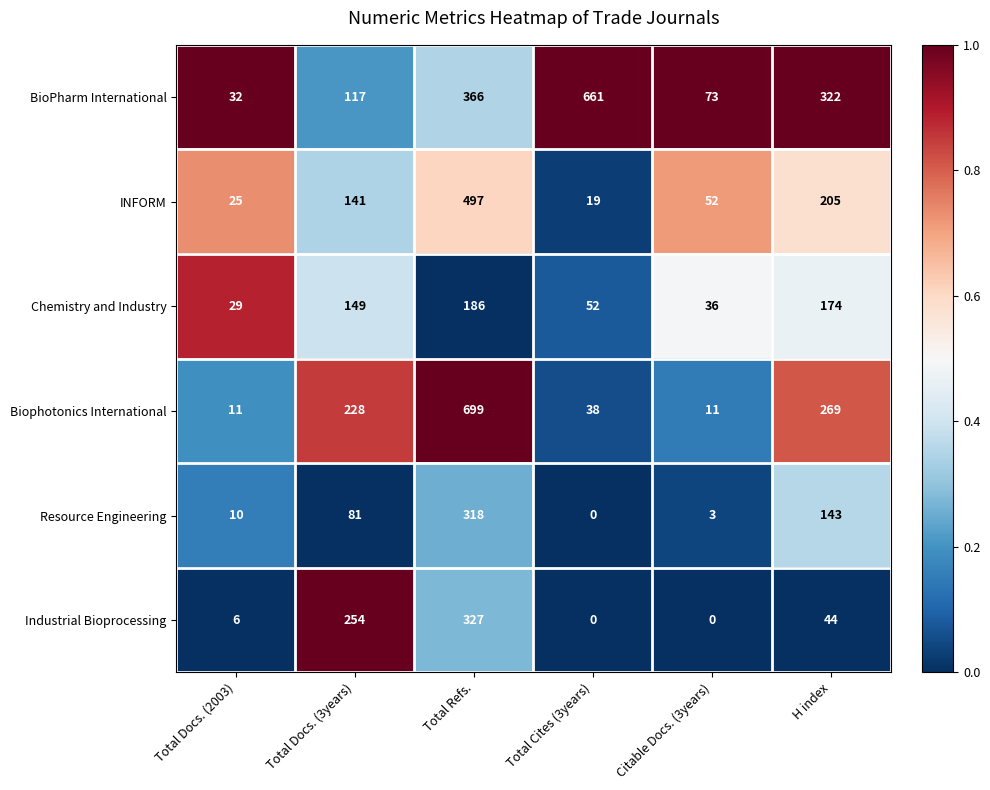

What is the approximate value of BioPharm International at Total Docs. (3years), to the nearest 100?

100